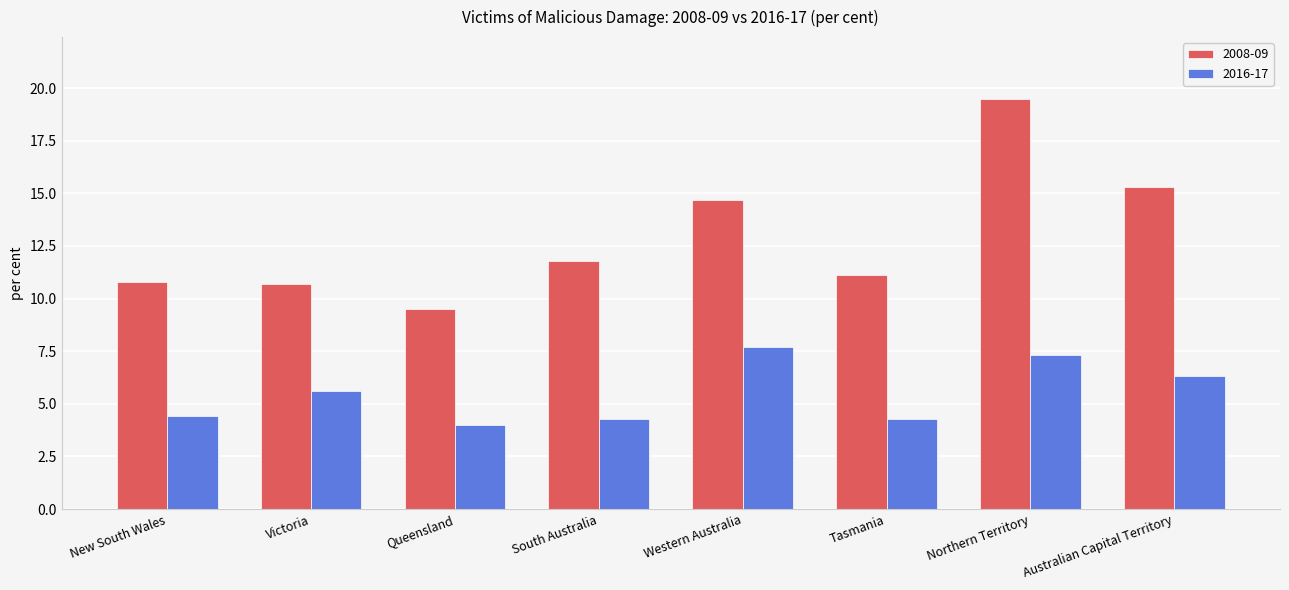

At which category is the sum across all series the highest?

Northern Territory